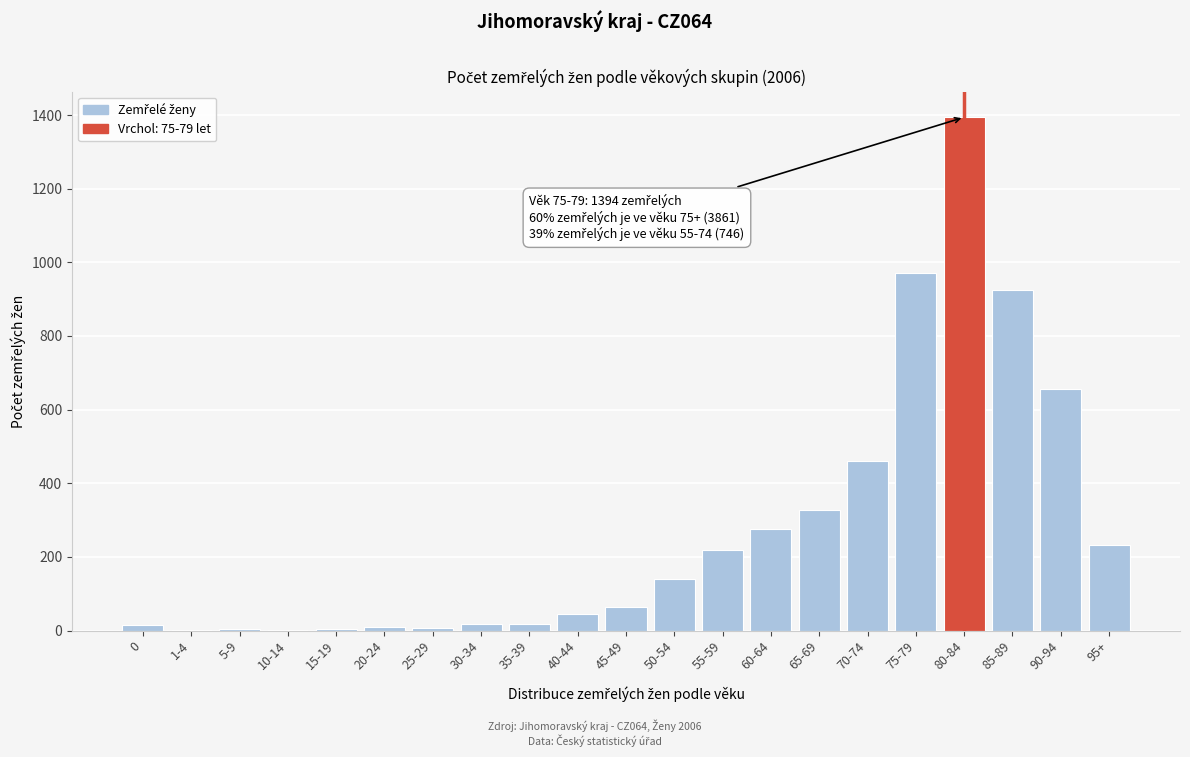

True or false: the data shows 327 at 65-69.

True